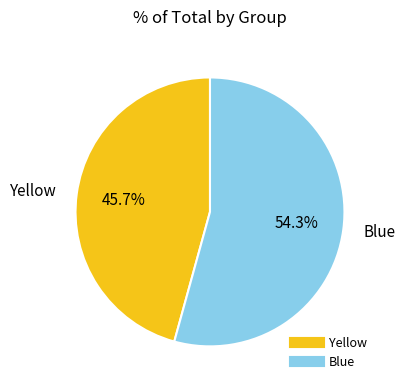

Count the number of slices in the pie.

2